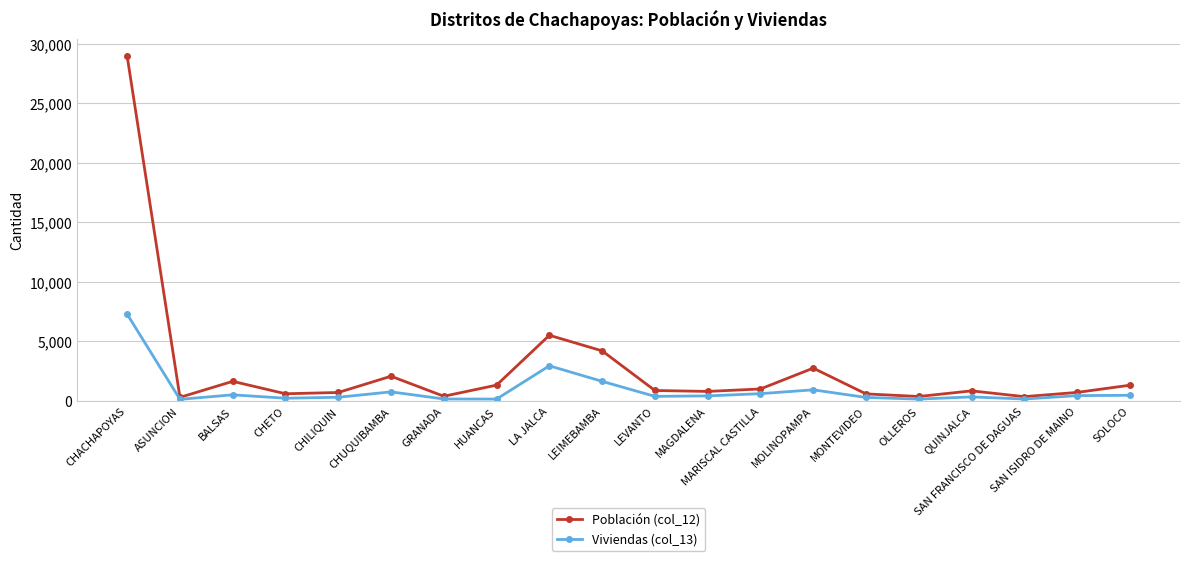

What is the sum of all Viviendas (col_13) values?

18132